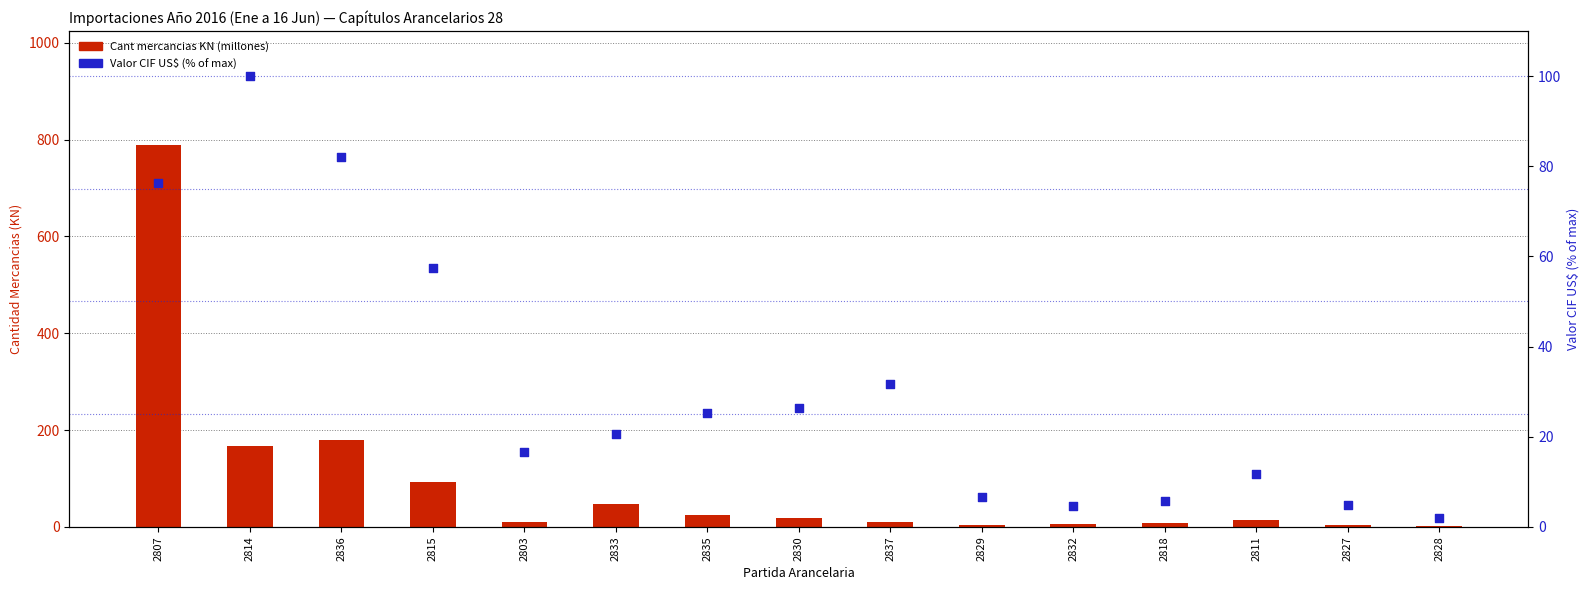

At how many categories does at least one series exceed 101?

3